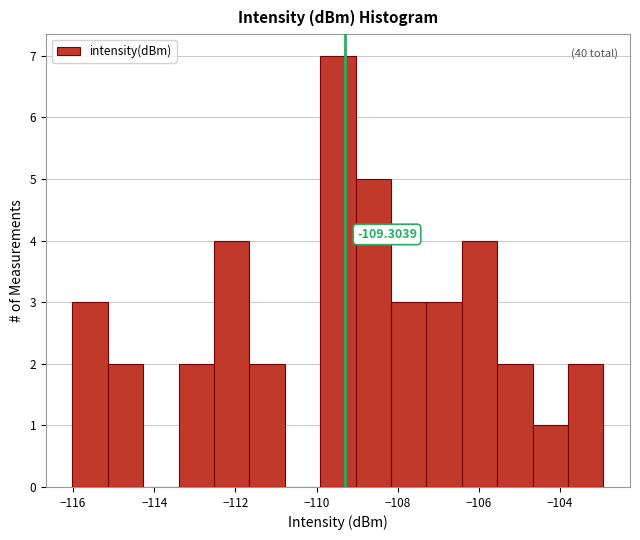

Over which range of the x-axis is the bar tallest?

-110.0 to -109.0